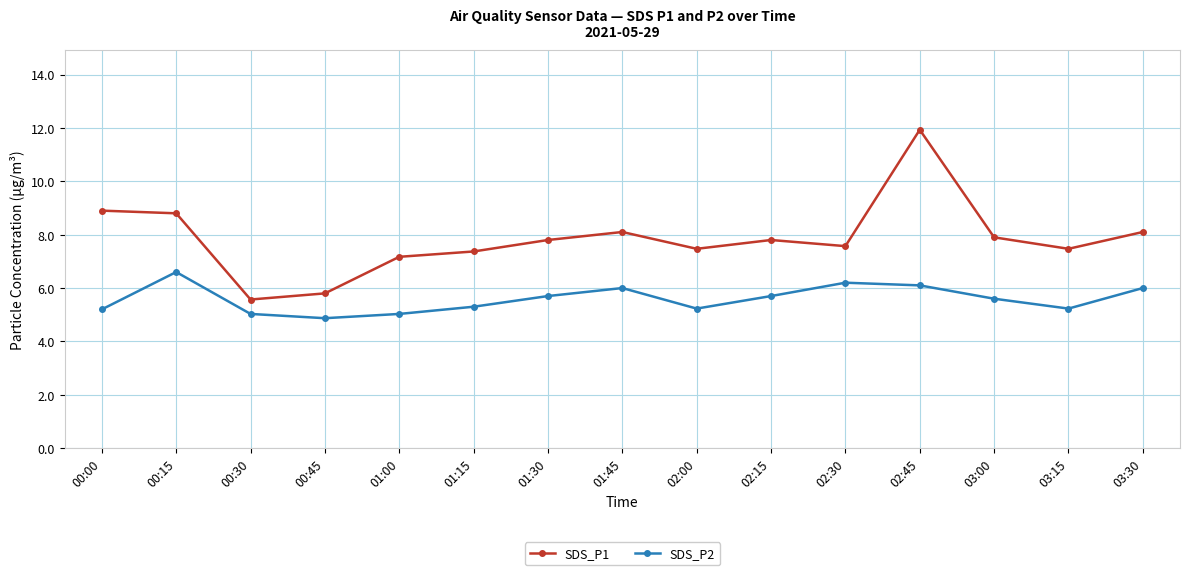

The SDS_P1 series shows 8.1 at 01:45. True or false?

True